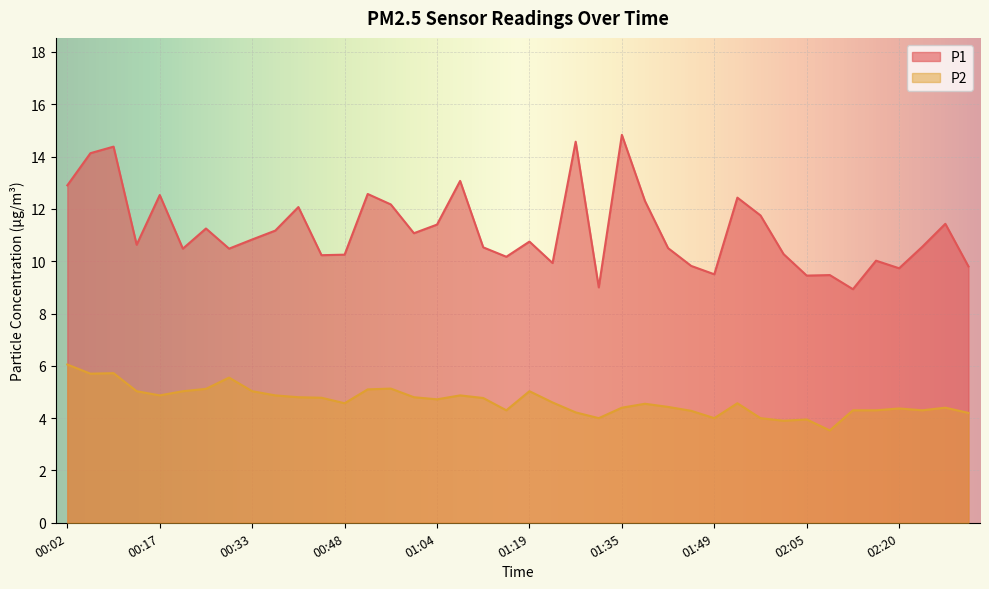

What is the label of the 2nd point from the right?

02:27